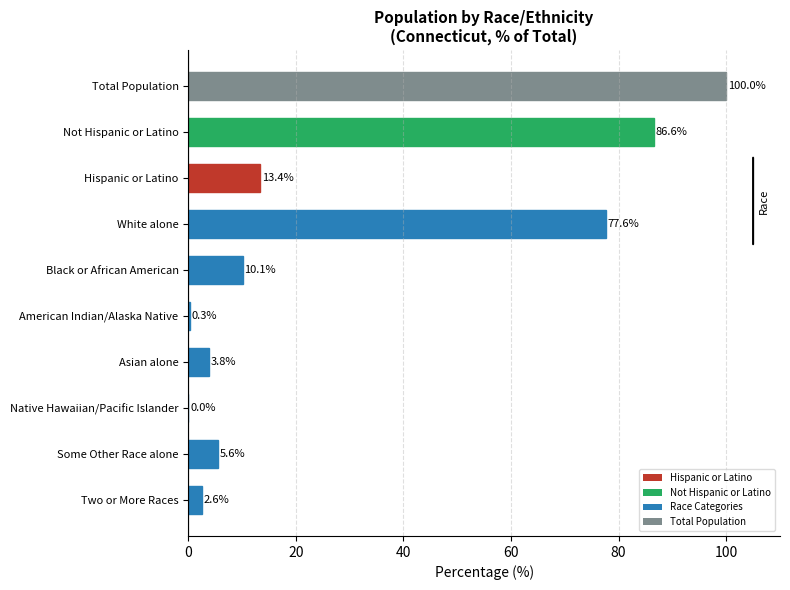

Which category has the highest value across all series?

Total Population